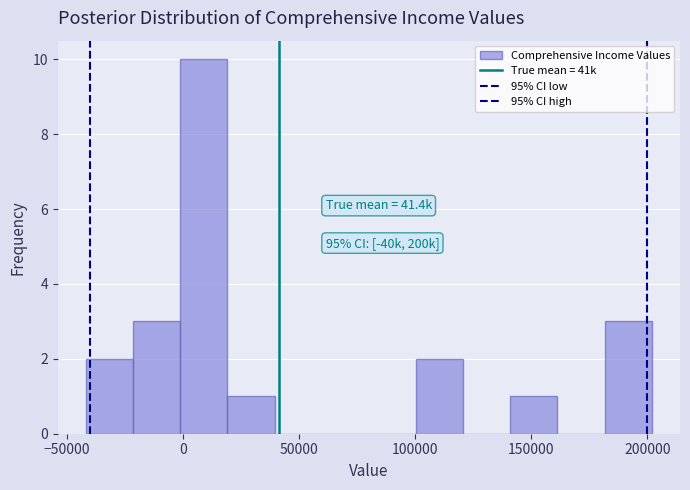

Over which range of the x-axis is the bar tallest?

0 to 20000